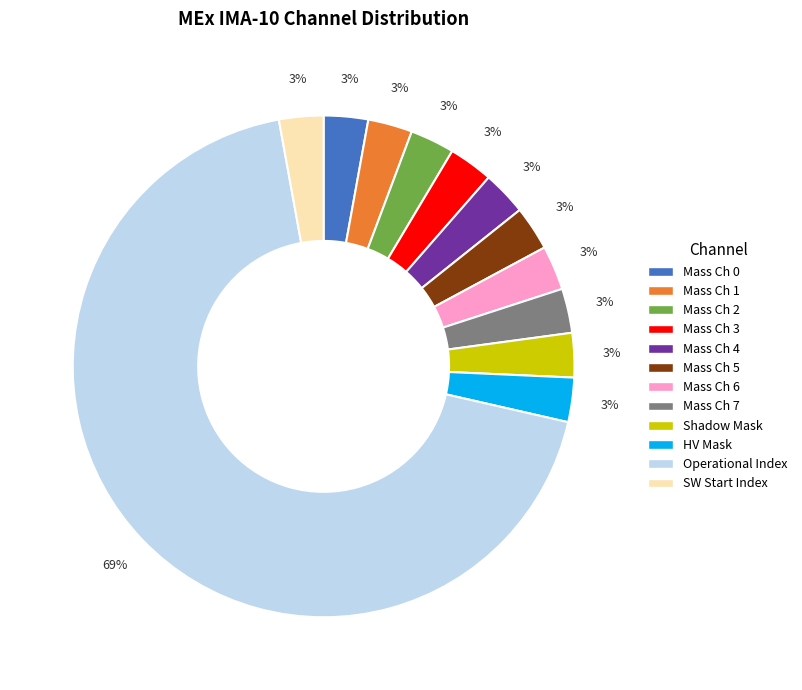

The Mass Ch 2 slice represents 3% of the pie. True or false?

True